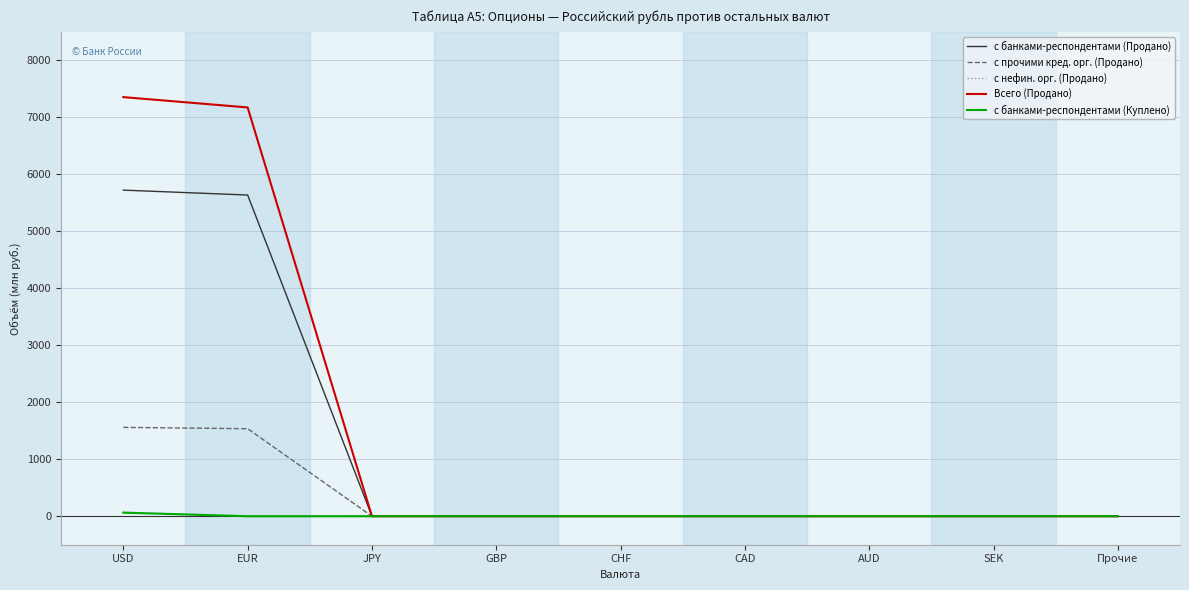

What position from the right is AUD?

3